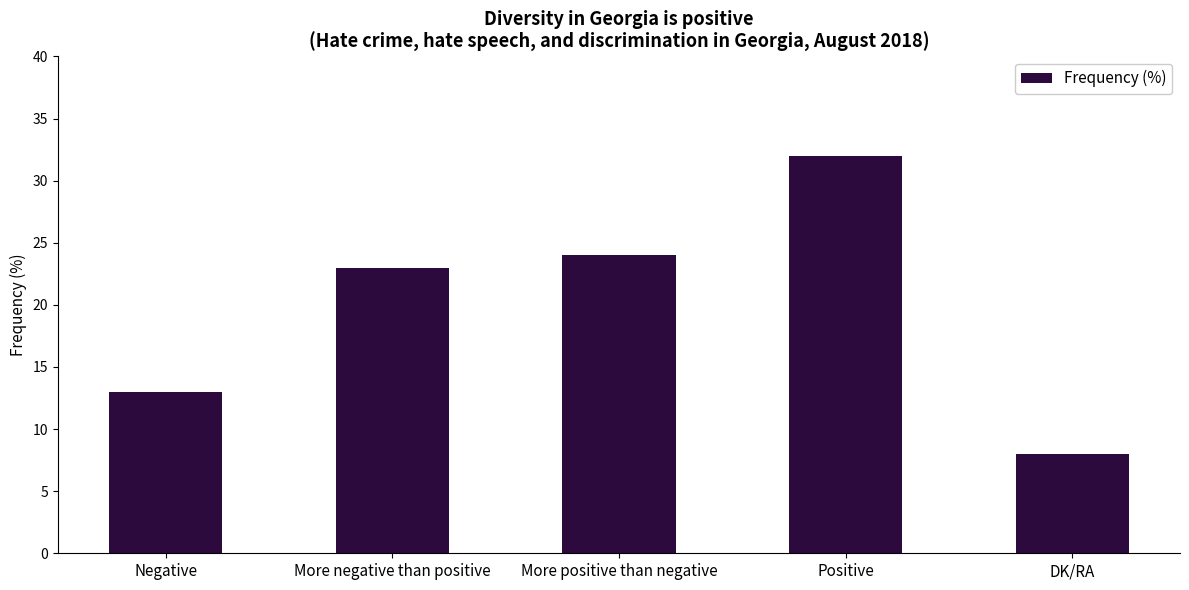

What is the value of the 5th bar from the left?

8